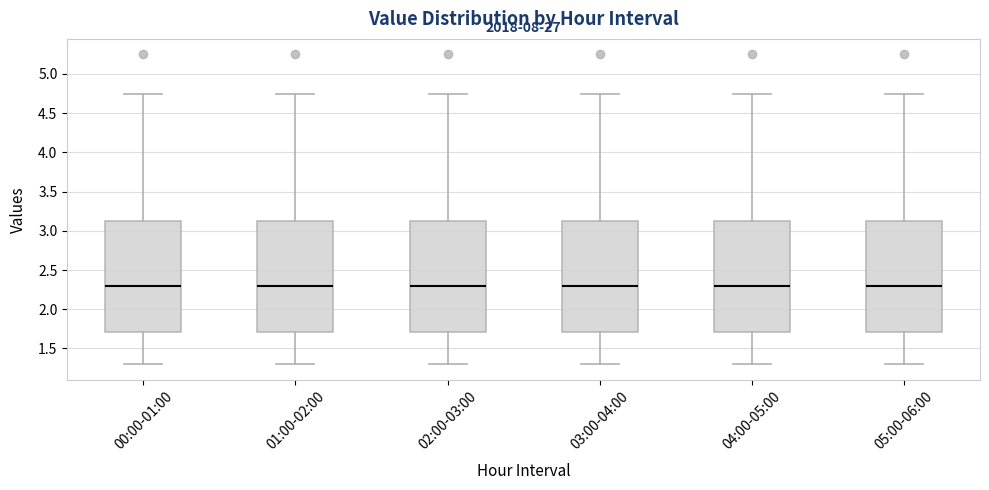

Reading left to right, read every box against the y-axis: the position of its median line, the range the box covers, and the ends of its whiskers. The values are not printed on the chart, so give them approximately, as read against the axis.

00:00-01:00: median 2.30, box 1.70 to 3.15, whiskers 1.30 to 4.75
01:00-02:00: median 2.30, box 1.70 to 3.15, whiskers 1.30 to 4.75
02:00-03:00: median 2.30, box 1.70 to 3.15, whiskers 1.30 to 4.75
03:00-04:00: median 2.30, box 1.70 to 3.15, whiskers 1.30 to 4.75
04:00-05:00: median 2.30, box 1.70 to 3.15, whiskers 1.30 to 4.75
05:00-06:00: median 2.30, box 1.70 to 3.15, whiskers 1.30 to 4.75